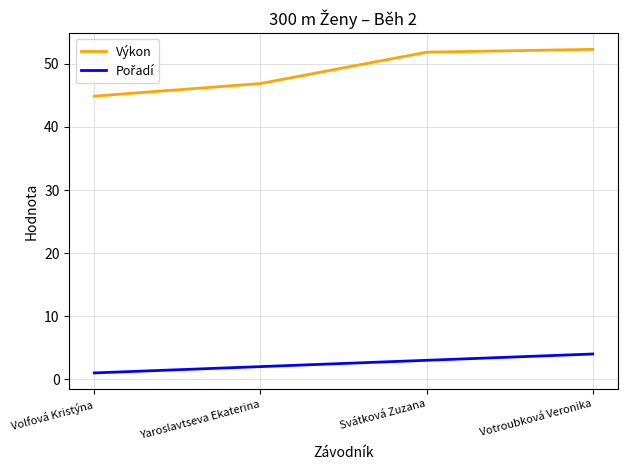

At which category is the sum across all series the highest?

Votroubková Veronika